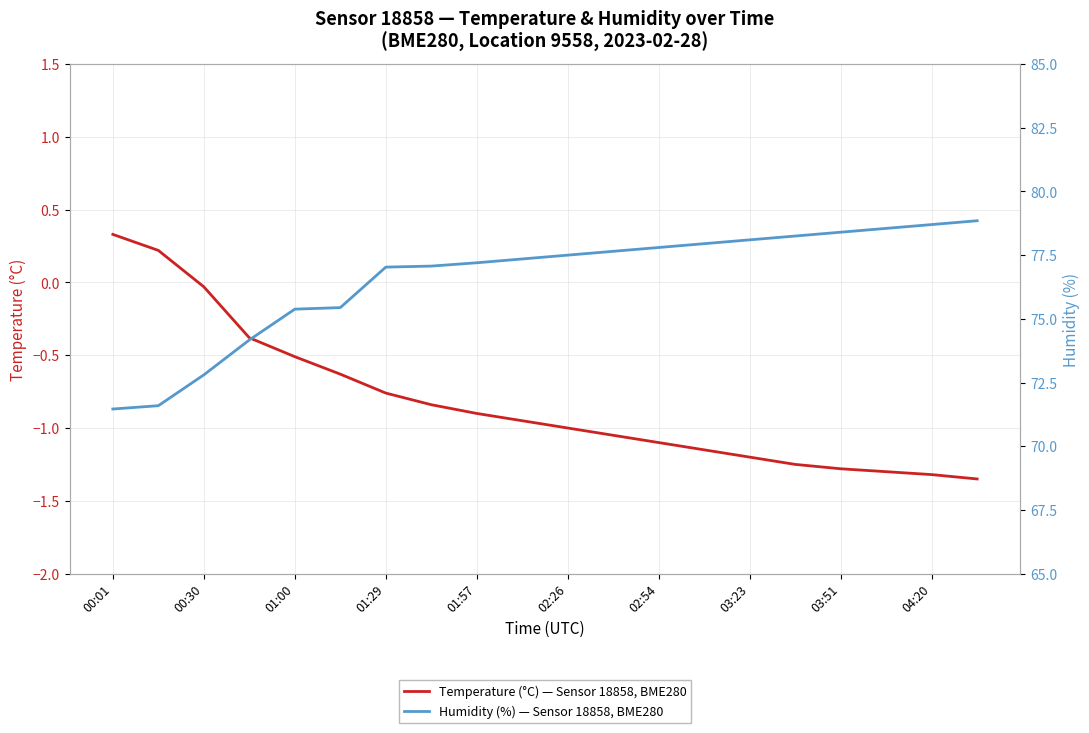

Count the number of categories in the chart.

20